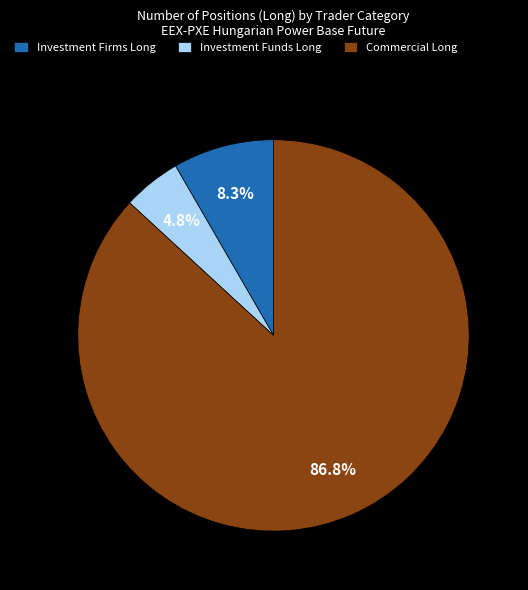

Count the number of slices in the pie.

3